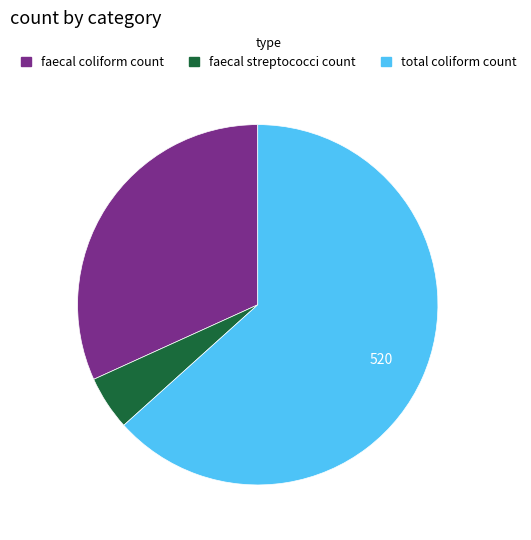

Which has a higher value, faecal coliform count or total coliform count?

total coliform count